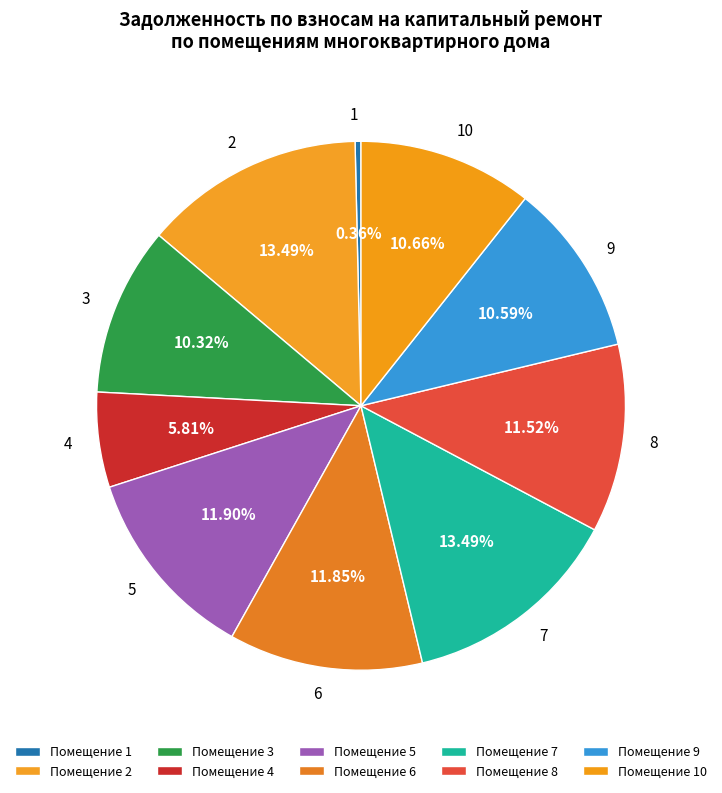

How many segments does this pie chart have?

10